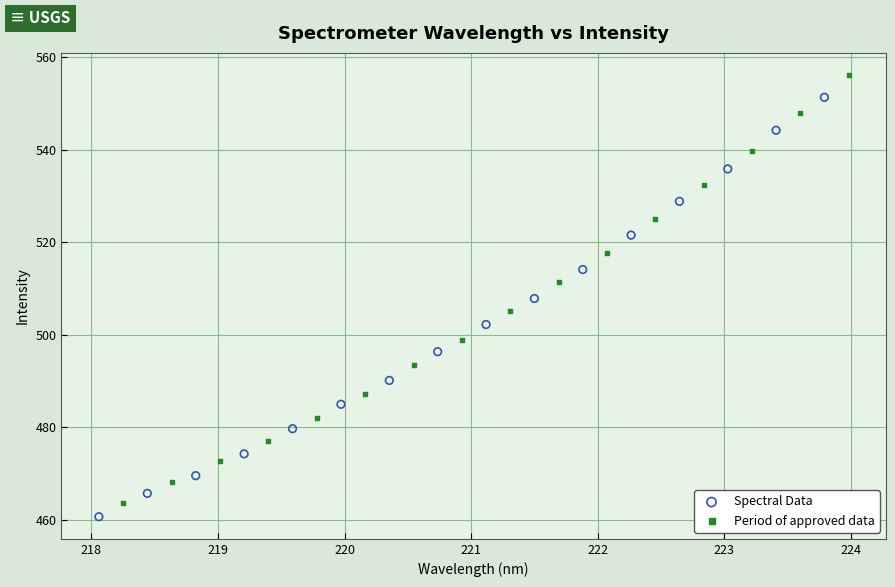

Which series has the largest Y range (max minus min)?

Period of approved data